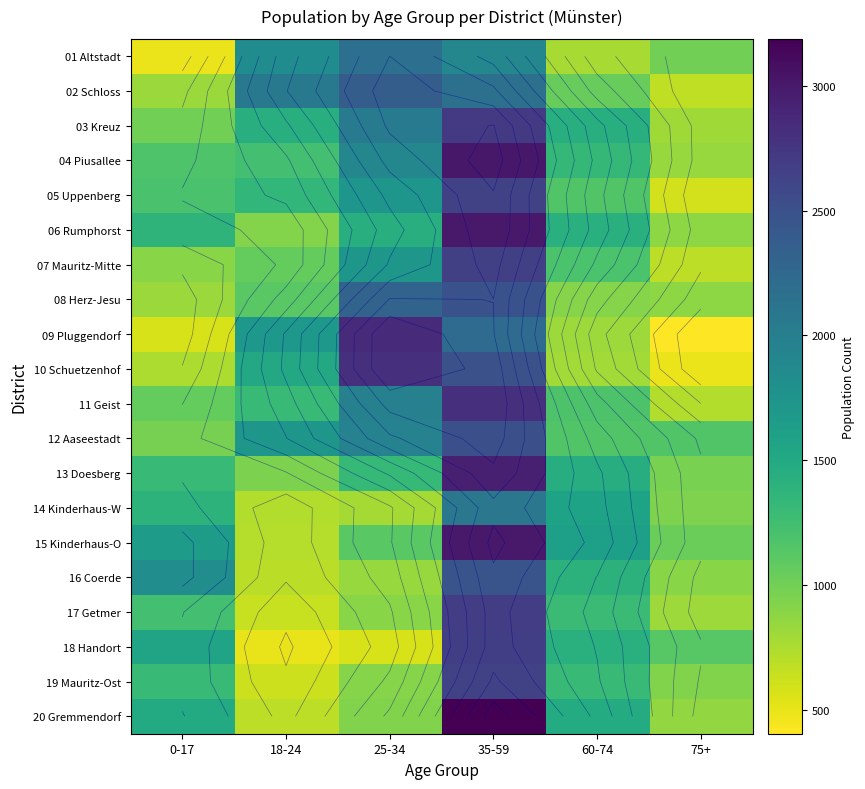

What is the total value across all series at 0-17?

22872